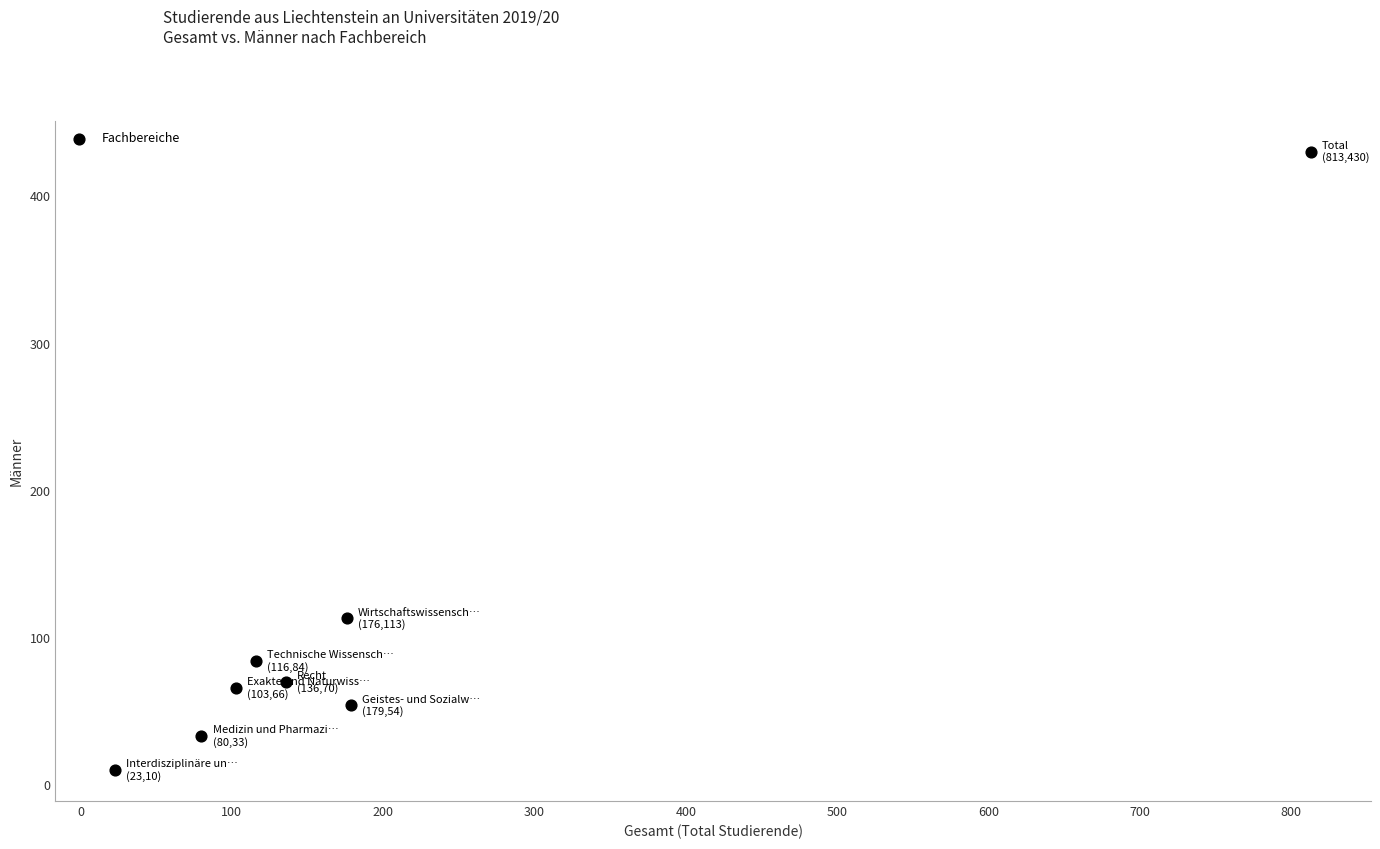

What is the range of X values (max minus min)?

790